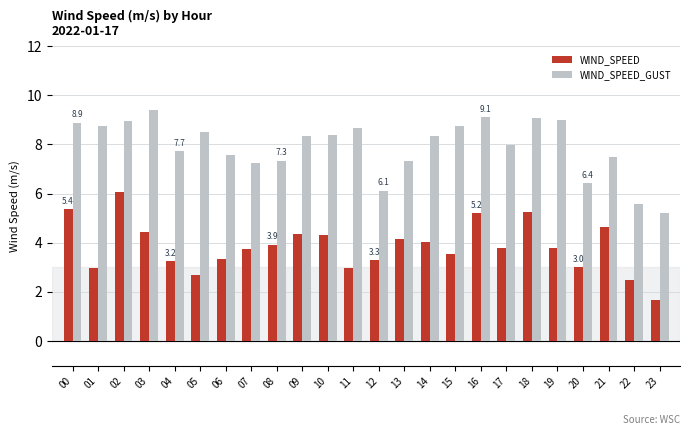

What is the difference between the WIND_SPEED values at 23 and 03?

2.8